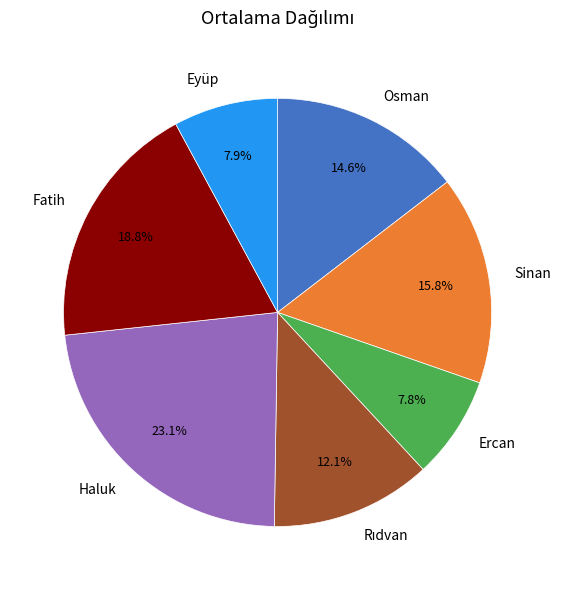

What percentage is the Eyüp slice, to the nearest percent?

8%